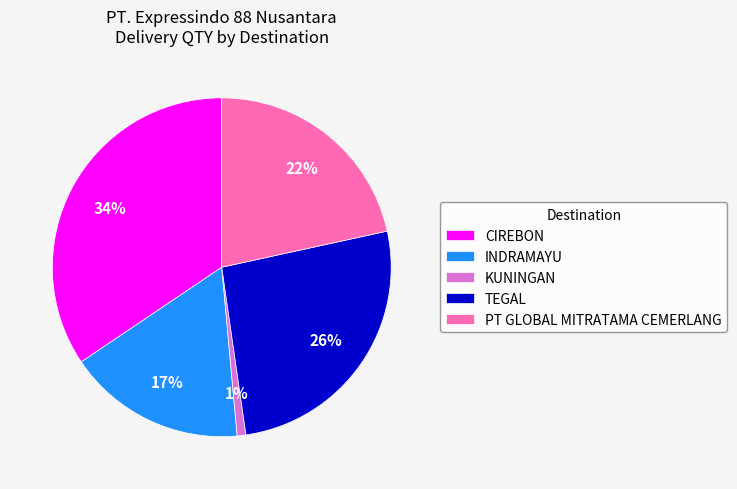

Combined, do CIREBON and KUNINGAN account for over 50%?

No